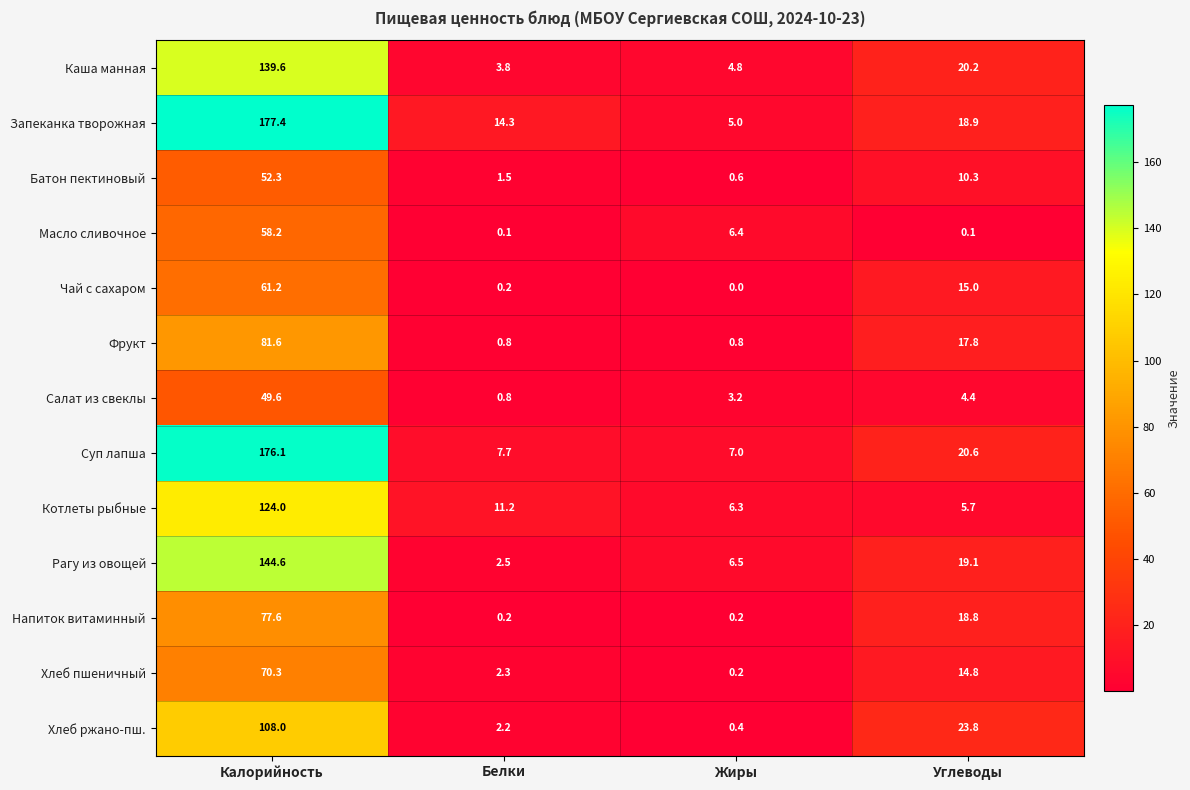

Read the Батон пектиновый value at Белки.

1.5